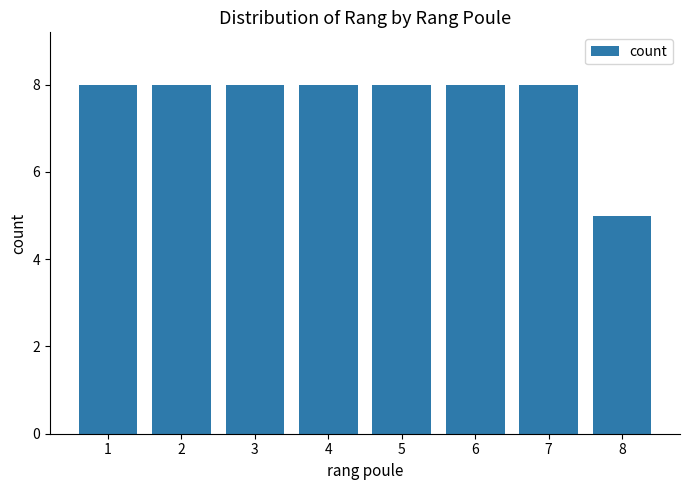

Is it true that the value at 6 is 13?

False